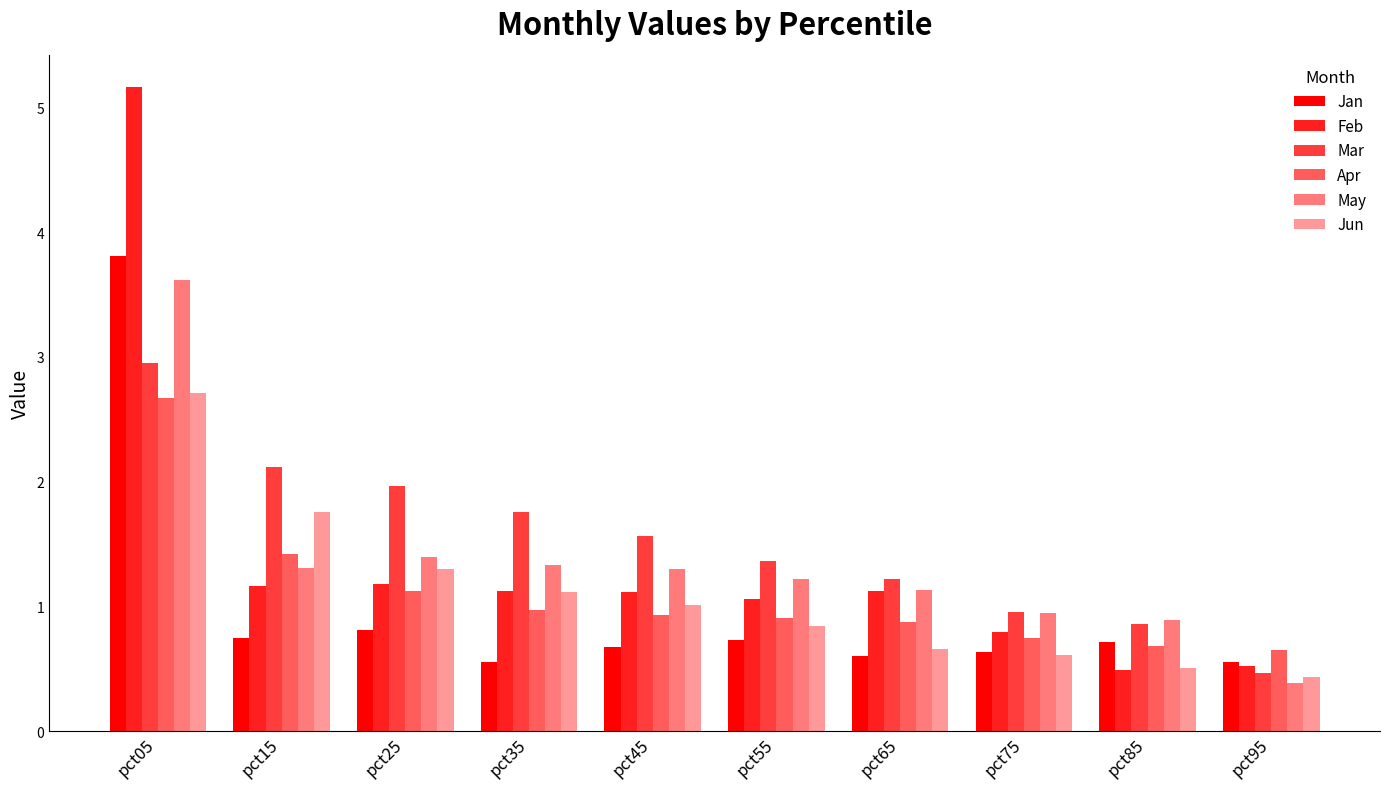

How many bars are there in each group?

6